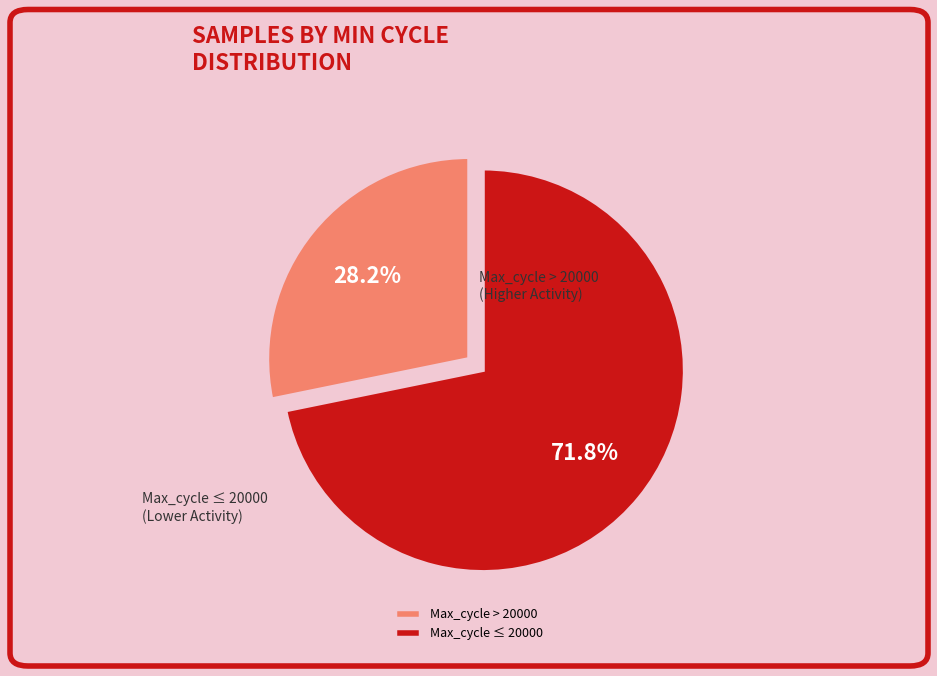

What is the ratio of the value at Max_cycle > 20000 to the value at Max_cycle ≤ 20000?

0.4